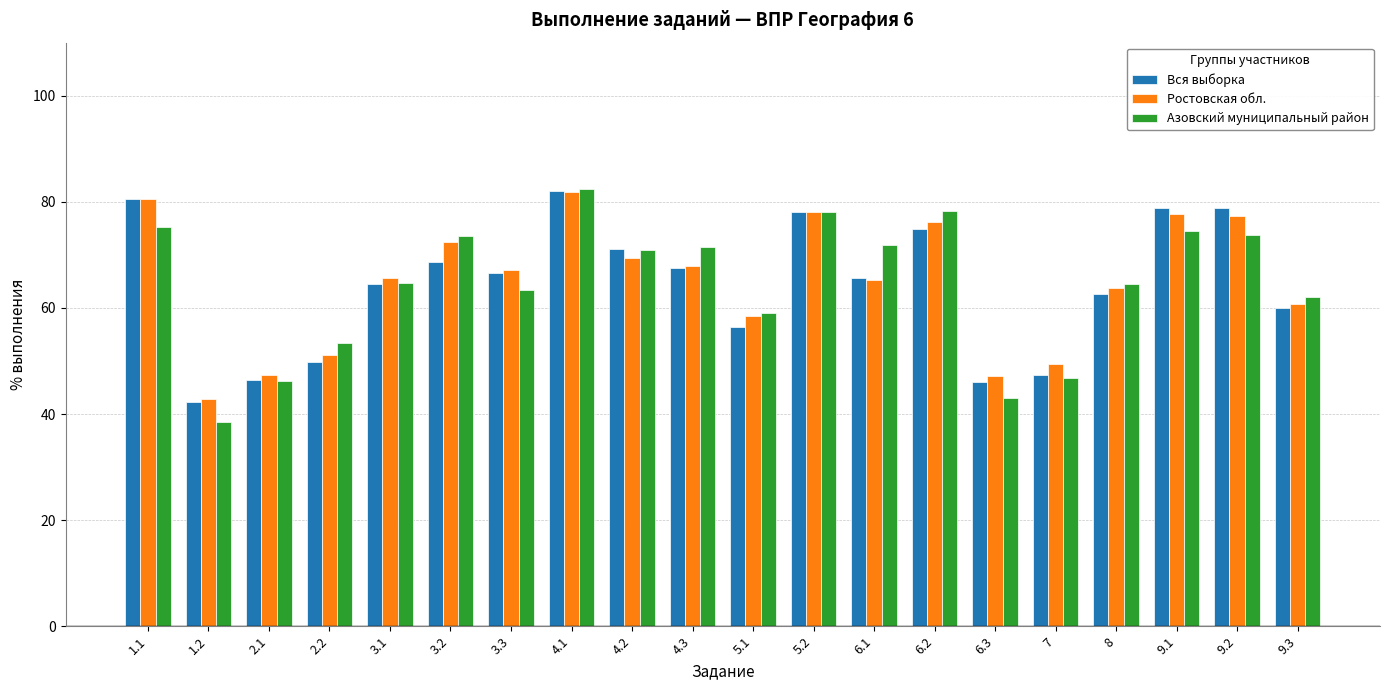

Is it true that Азовский муниципальный район equals 46.8 at 7?

True